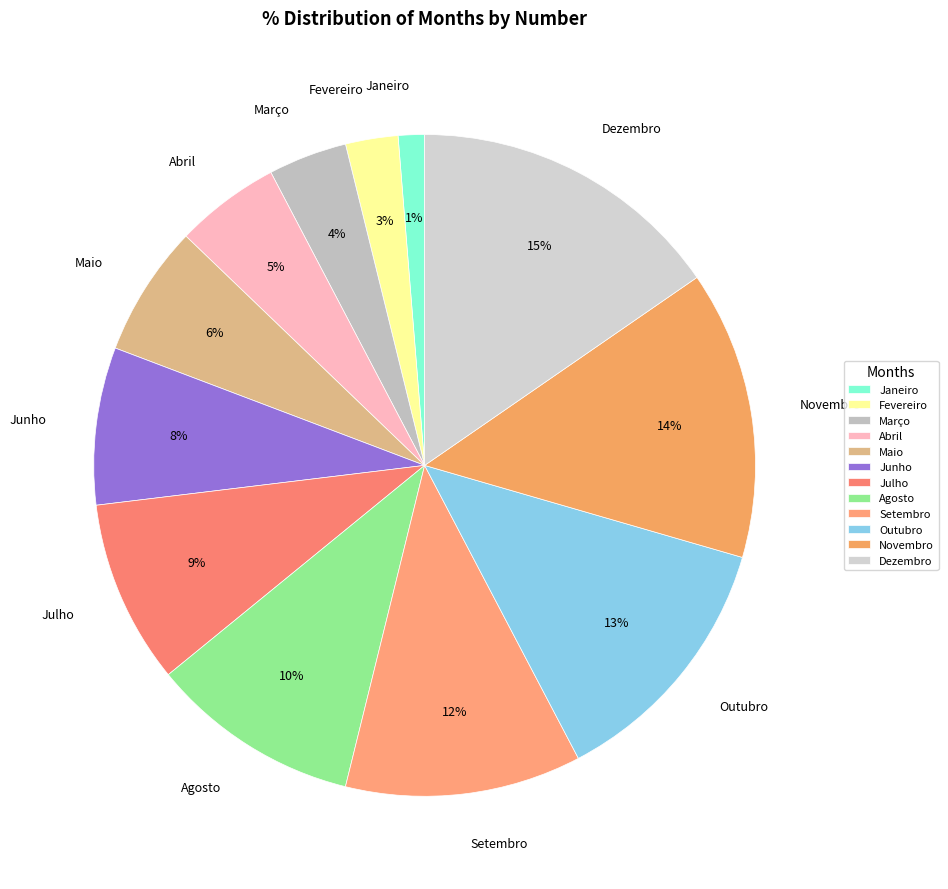

To the nearest percent, what is the difference between the Agosto and Abril slice percentages?

5%